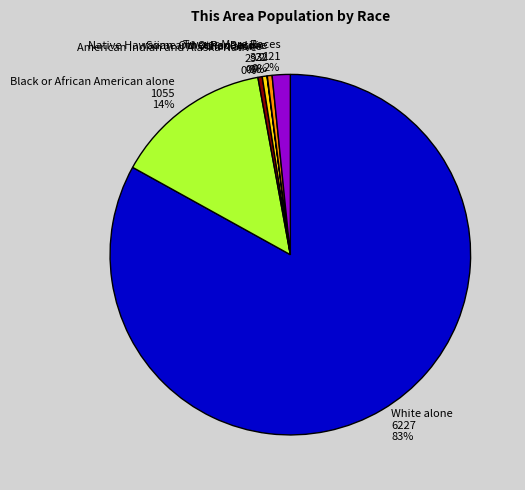

Is it true that Two or More Races is 15% of the pie?

False